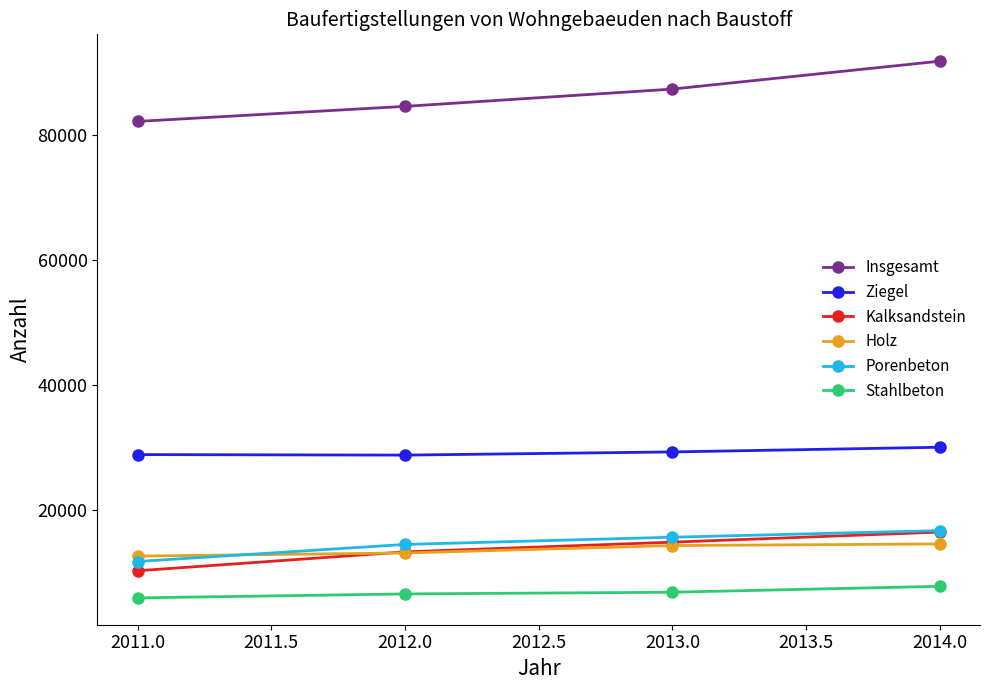

True or false: Holz has more than 1 interior local peaks.

False